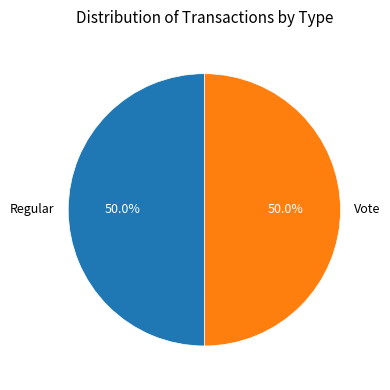

What is the ratio of the value at Vote to the value at Regular?

1.0